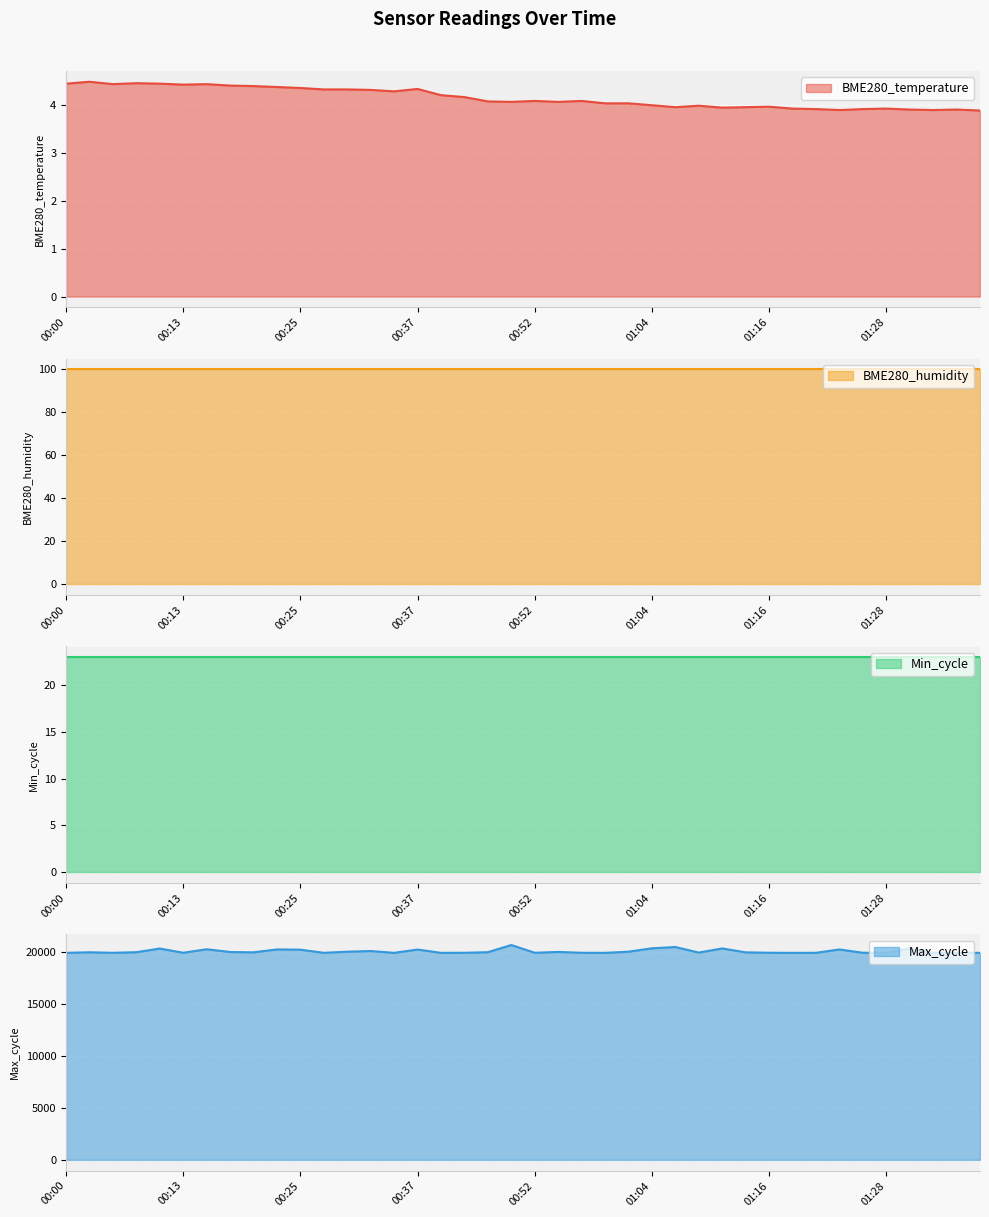

Which series has the largest total across all categories?

Max_cycle